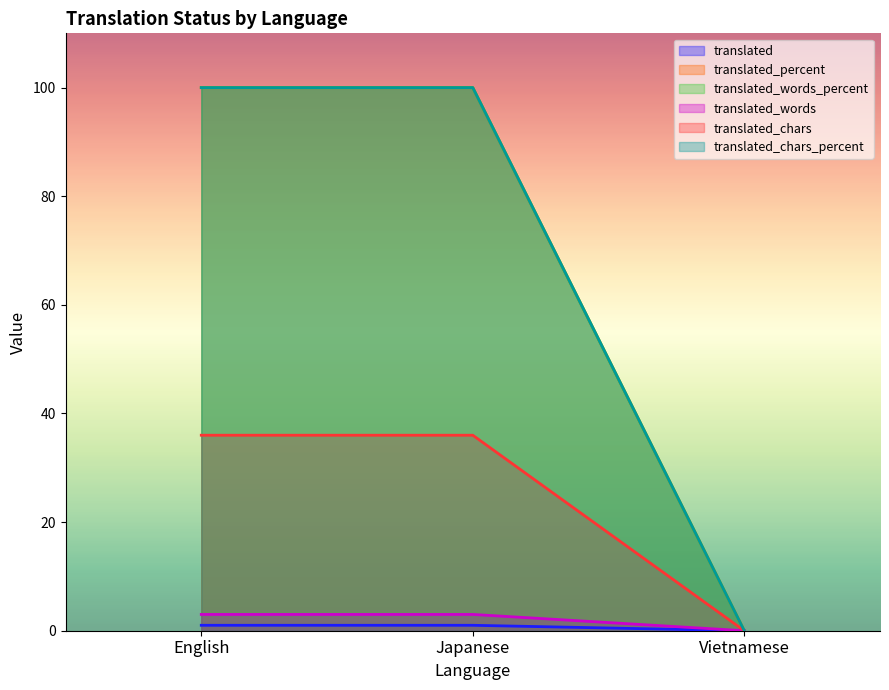

The translated_chars_percent series shows -31 at Vietnamese. True or false?

False